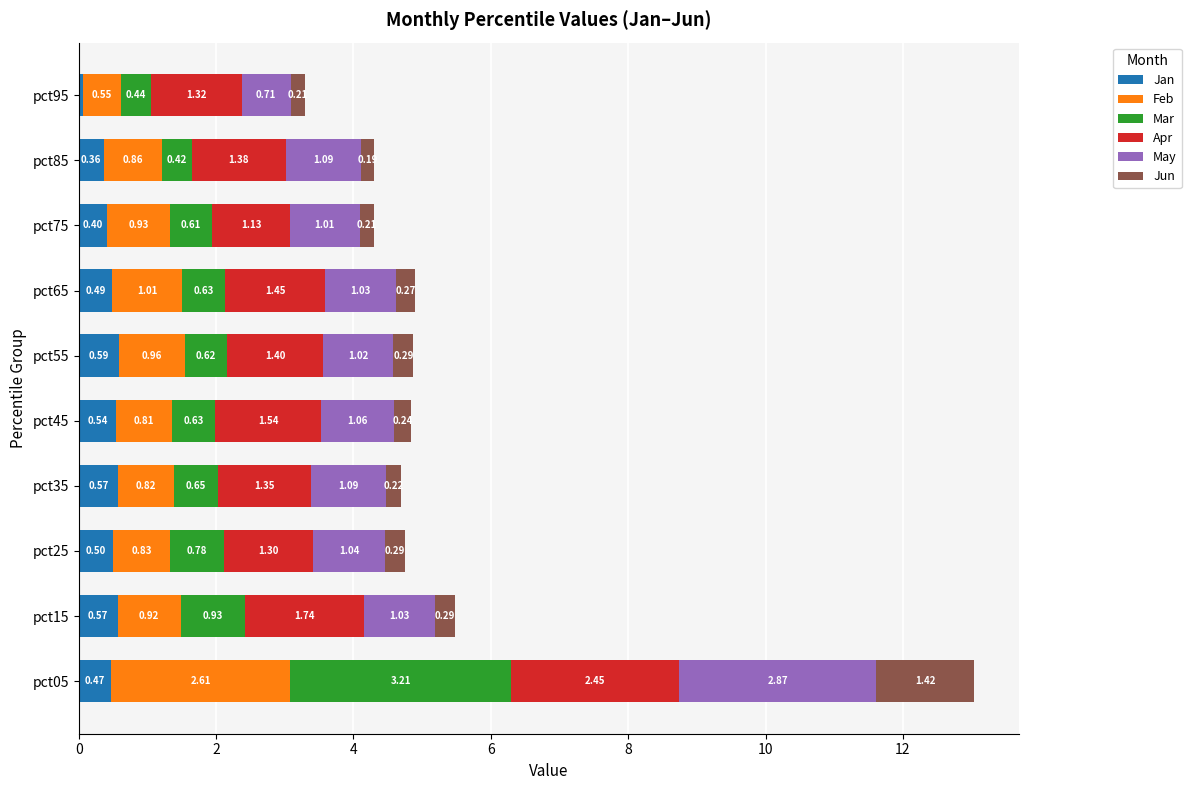

At which category is the sum across all series the highest?

pct05